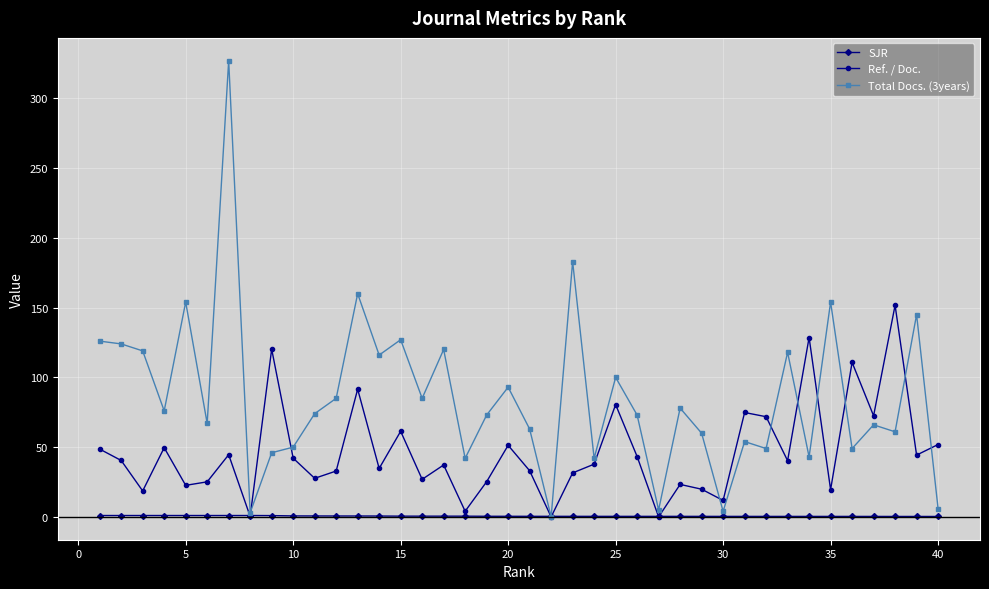

Which series has the widest spread of values?

Total Docs. (3years)